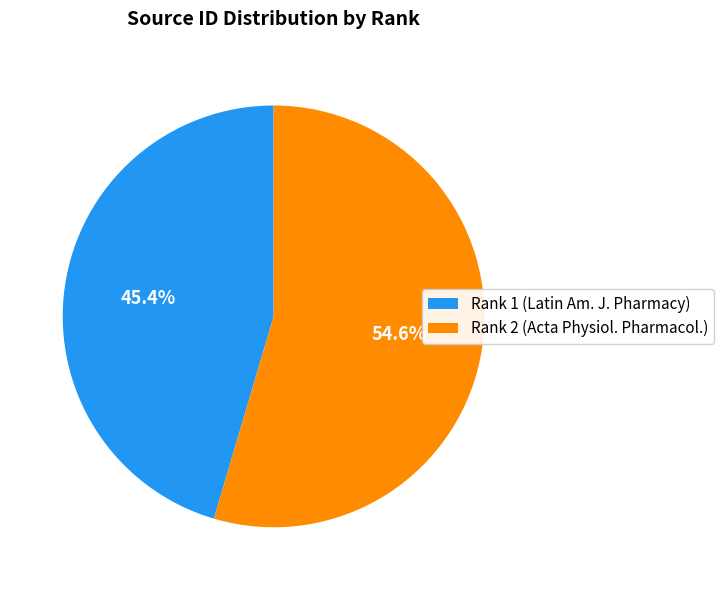

Rank the categories by value from highest to lowest.

Rank 2 (Acta Physiol. Pharmacol.), Rank 1 (Latin Am. J. Pharmacy)